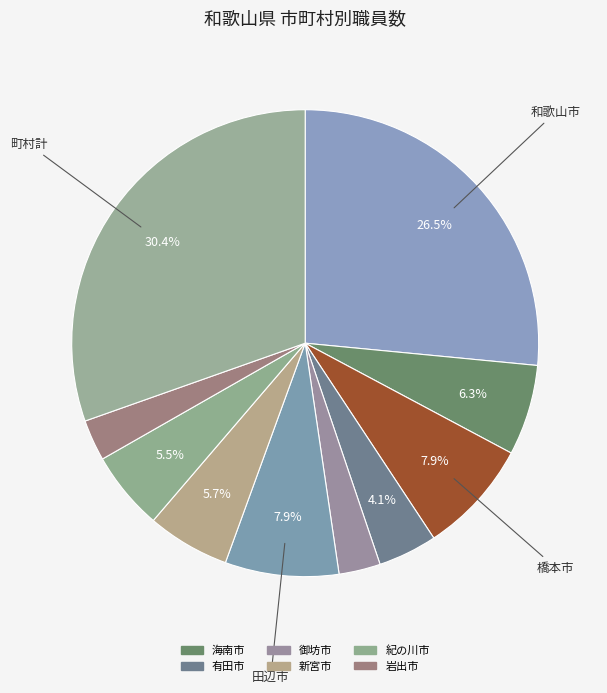

Which slice is the largest?

町村計